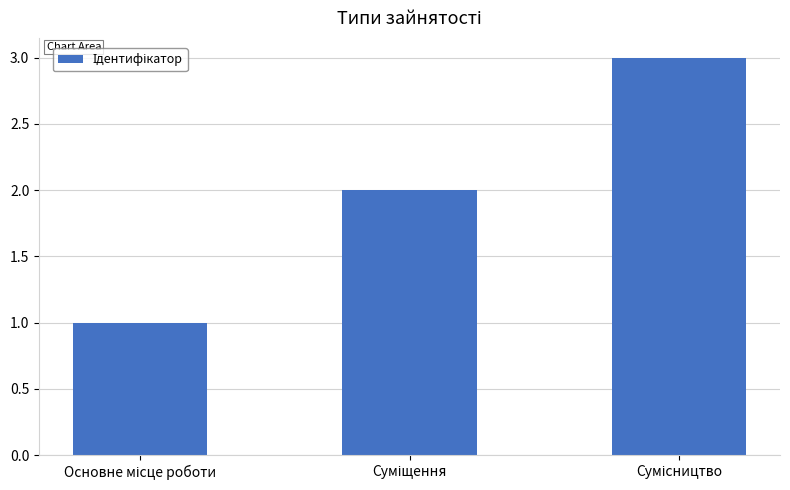

What is the sum of all values?

6